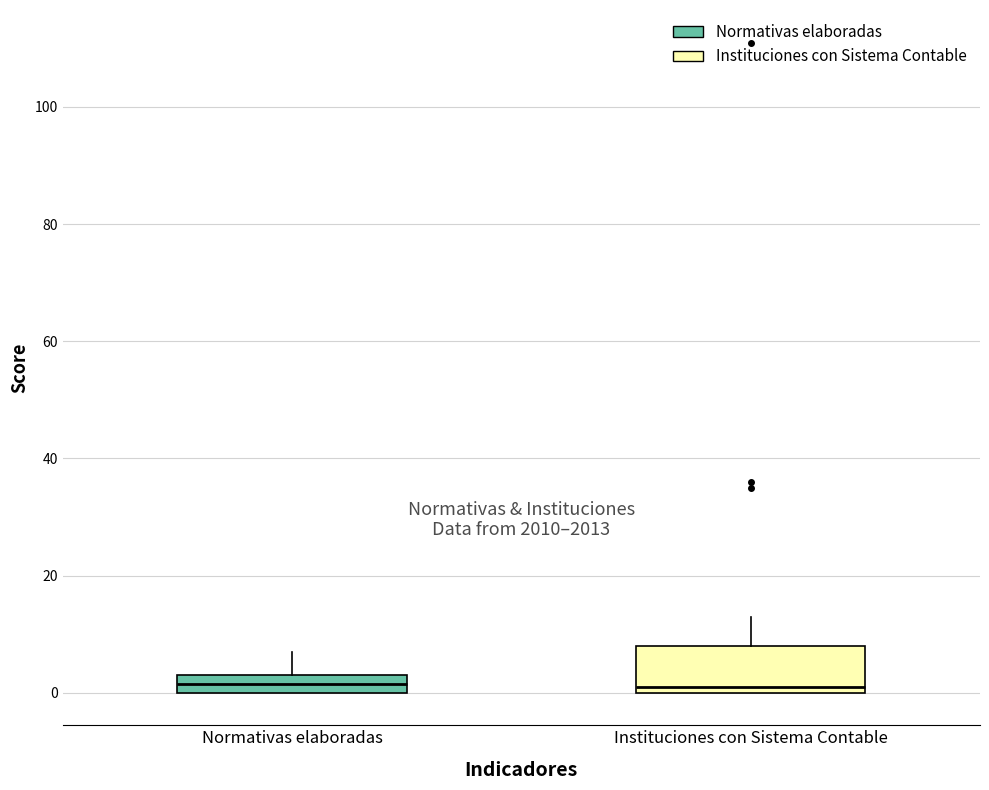

Where does the upper whisker of the box for Instituciones con Sistema Contable end on the y-axis? The values are not printed on the chart, so give them approximately, as read against the axis.

14